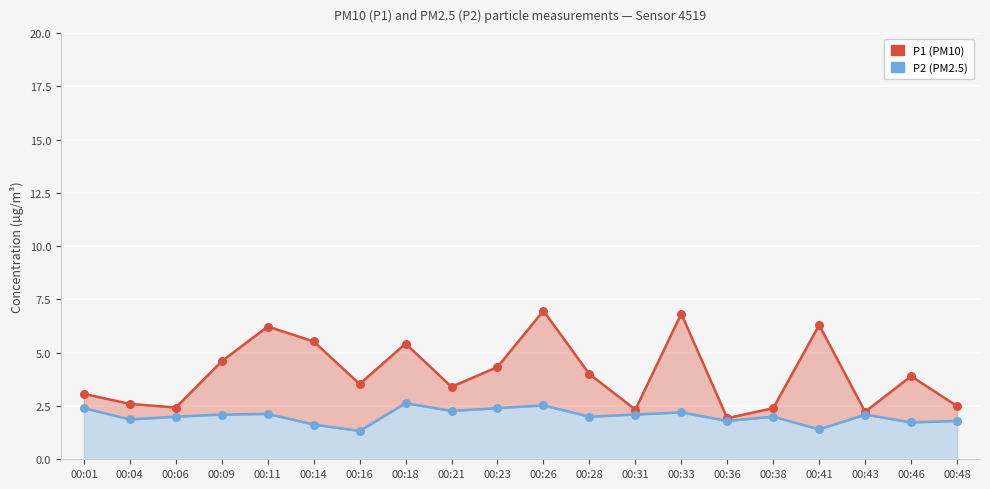

What are all the series names shown in the legend?

P1, P2